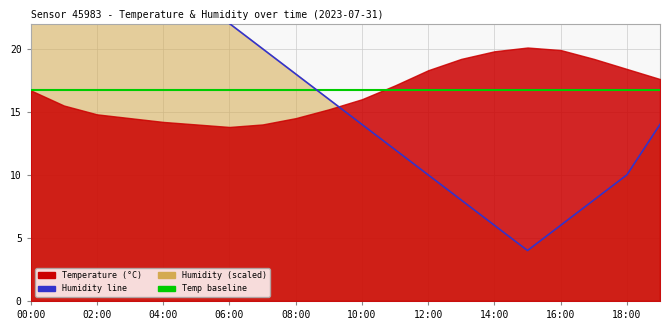

What is the difference between the values at 11:00 and 19:00?

2.0